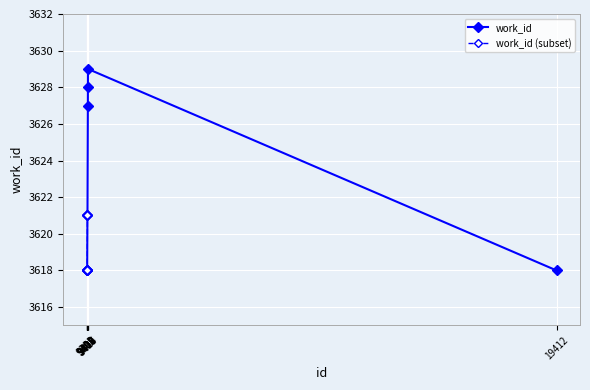

The value at 9409 is 1337. True or false?

False